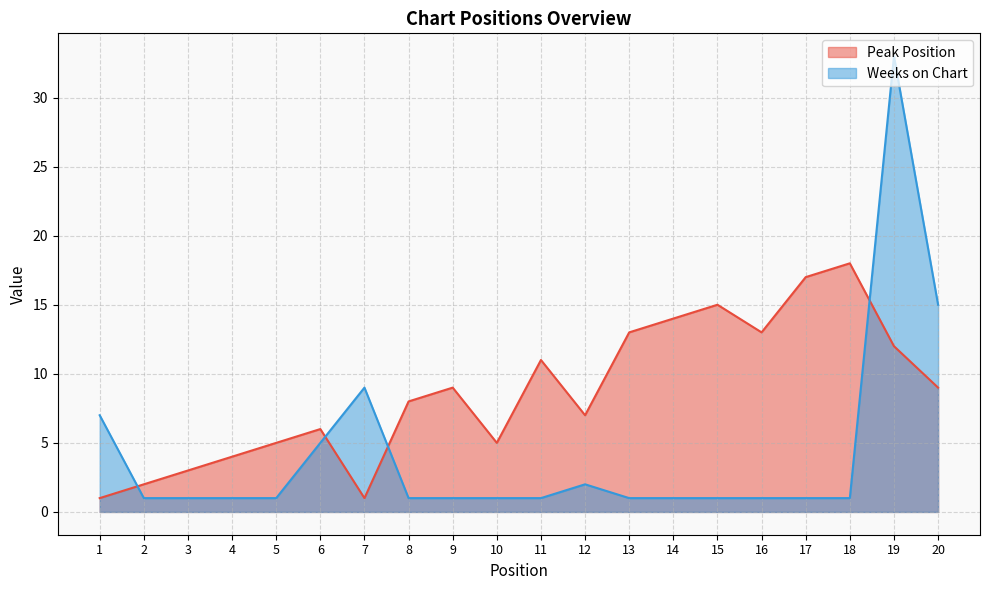

What is the sum of all Peak Position values?

173